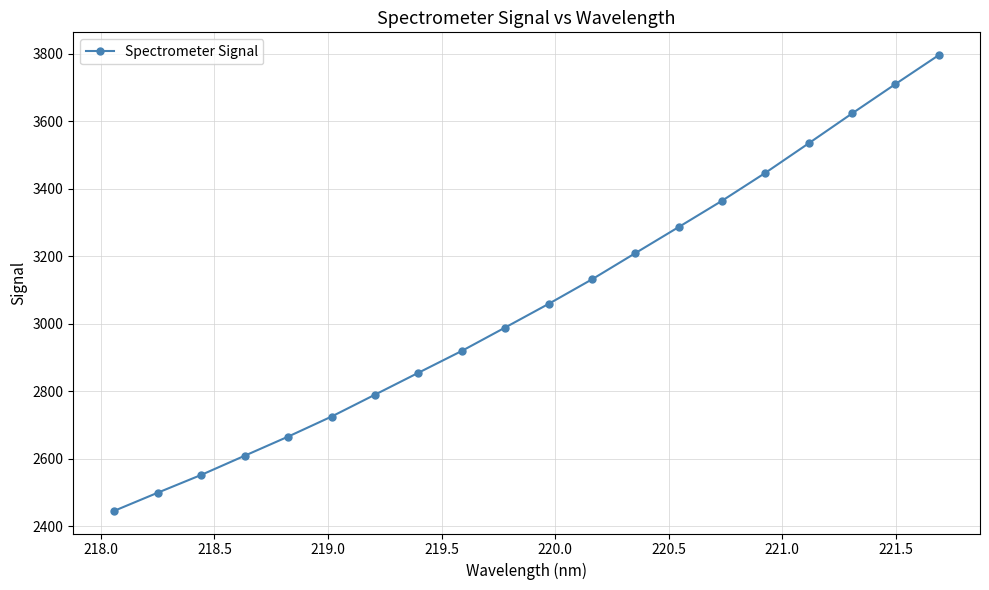

What is the greatest value displayed?

3795.3